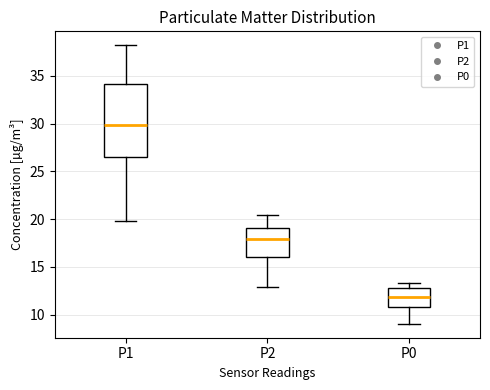

Which box's median line is the highest?

P1